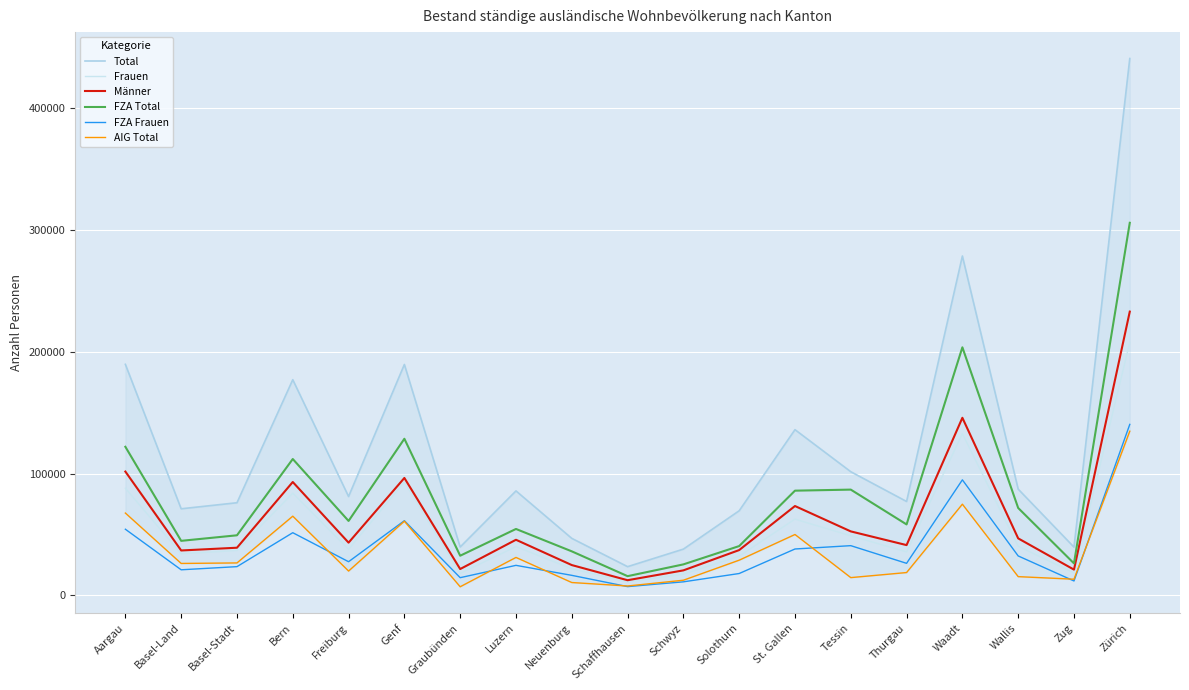

What is the smallest value displayed?

7171